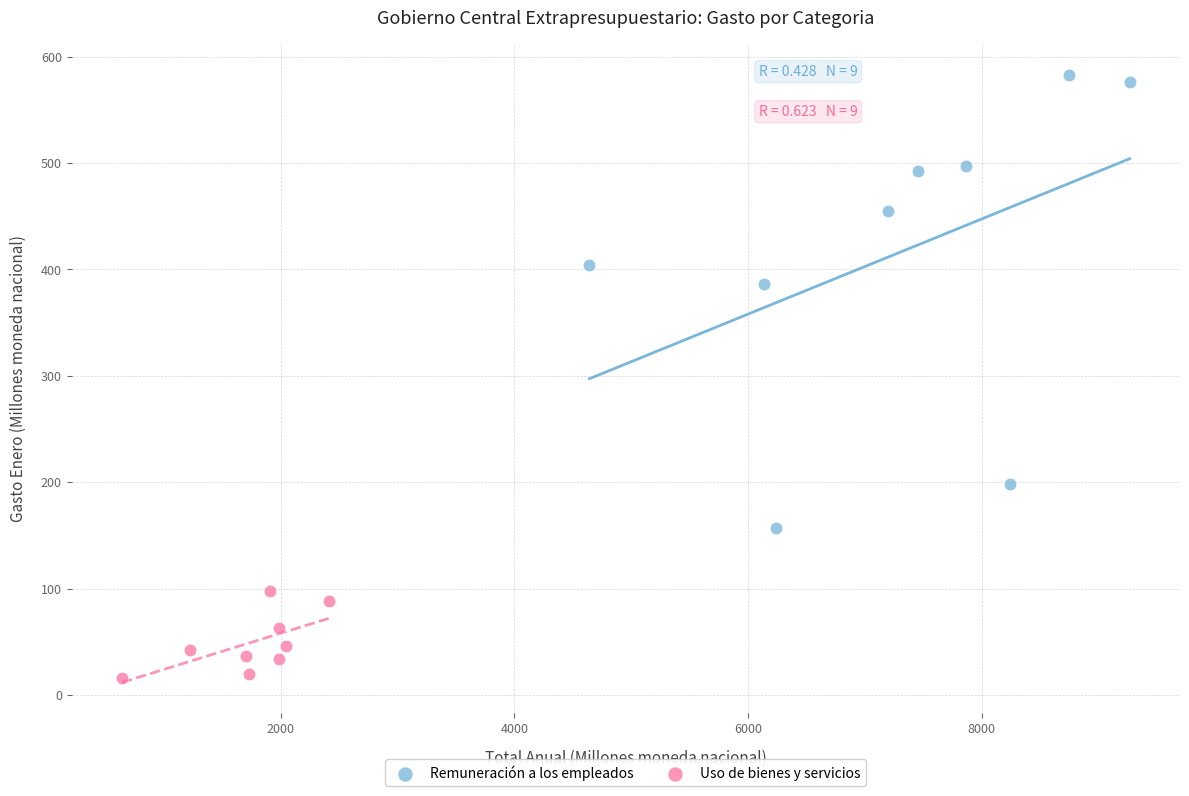

Which series has the largest Y range (max minus min)?

Remuneración a los empleados